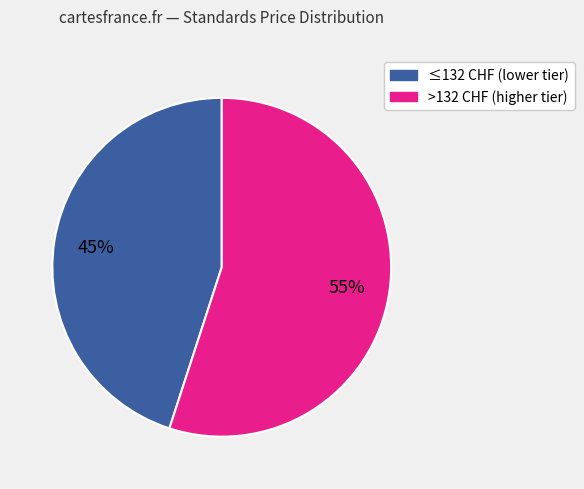

How many segments does this pie chart have?

2